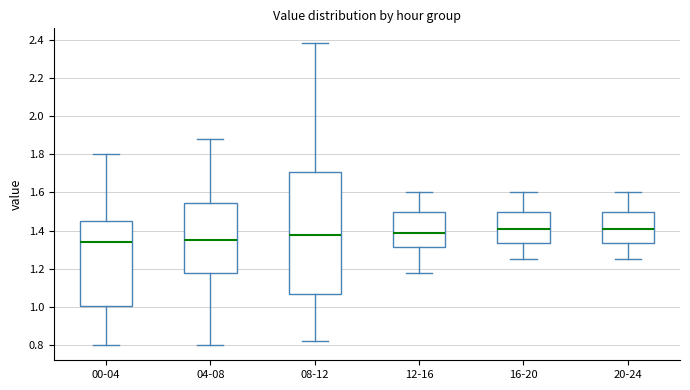

Where is the upper edge of the box for 00-04 on the y-axis? The values are not printed on the chart, so give them approximately, as read against the axis.

1.46